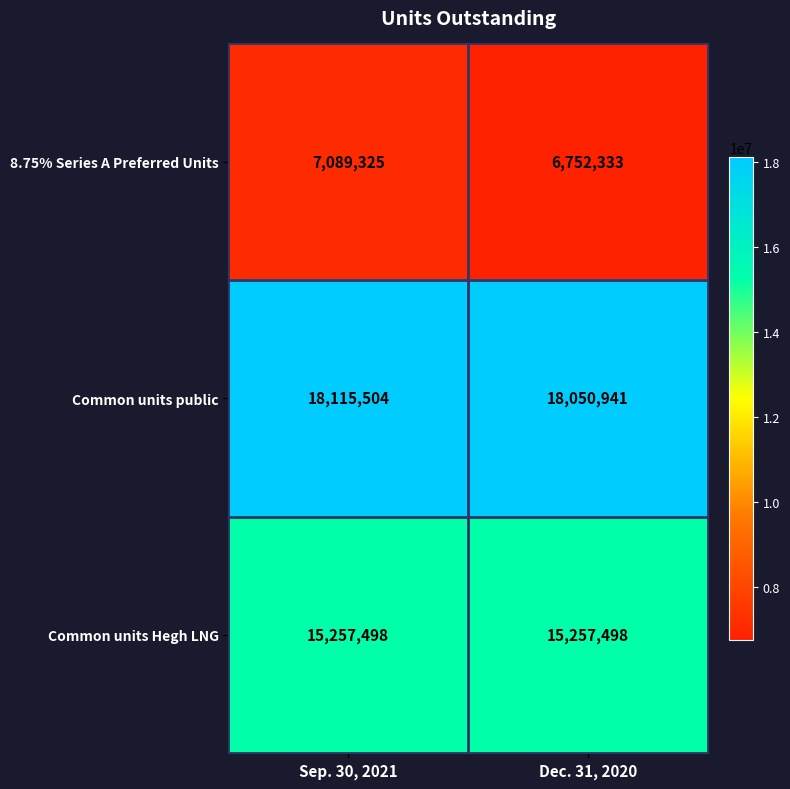

Is the value of Common units public at Sep. 30, 2021 greater than the value of Common units Hegh LNG at Sep. 30, 2021?

Yes